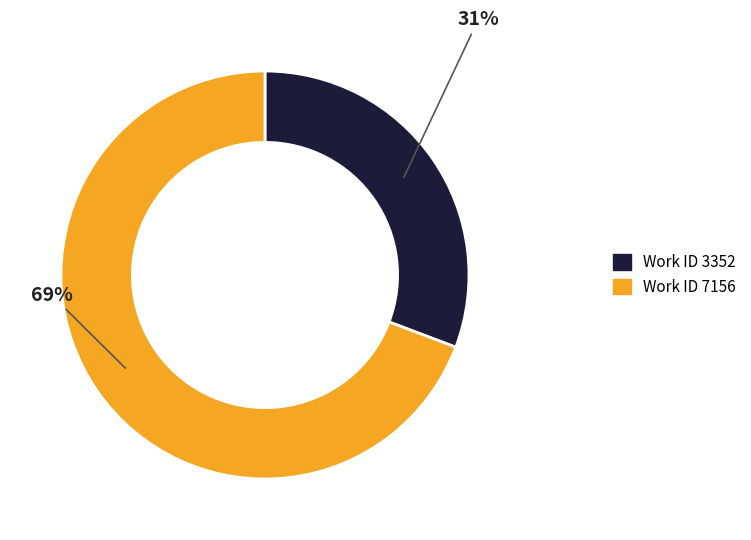

How many segments does this pie chart have?

2